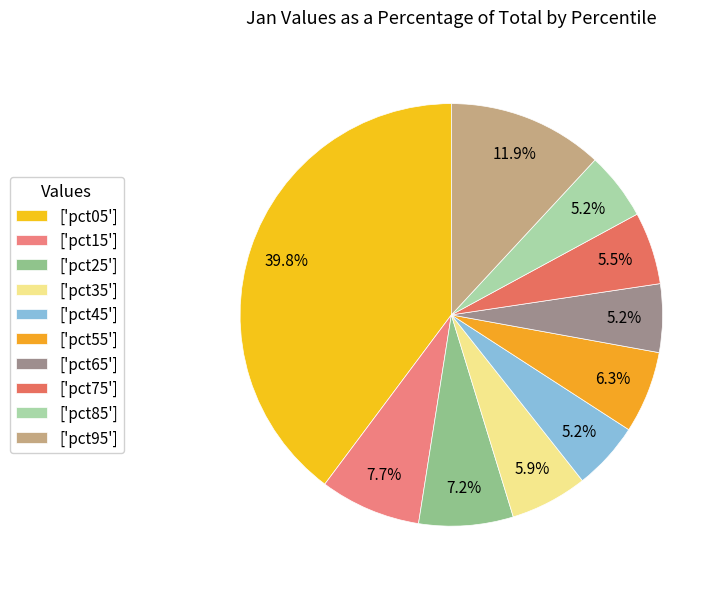

Count the number of slices in the pie.

10